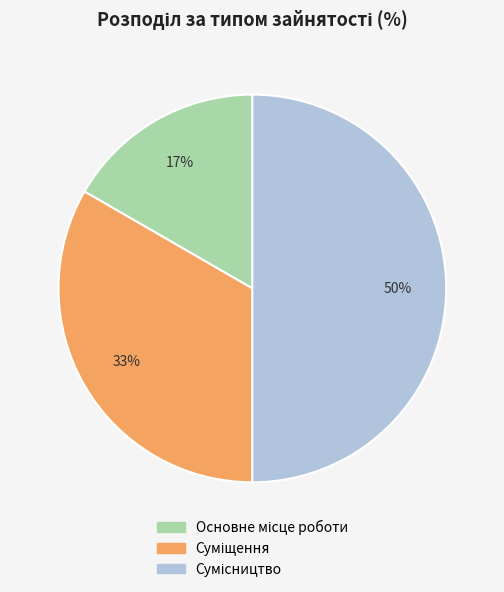

To the nearest percent, what is the average slice percentage?

33%